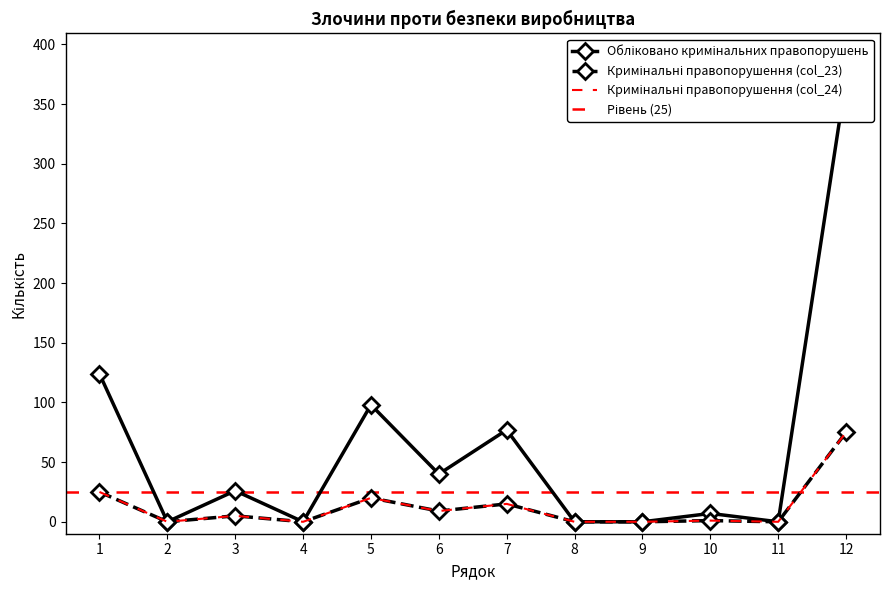

Which category has the highest value in the Кримінальні правопорушення (col_24) series?

12